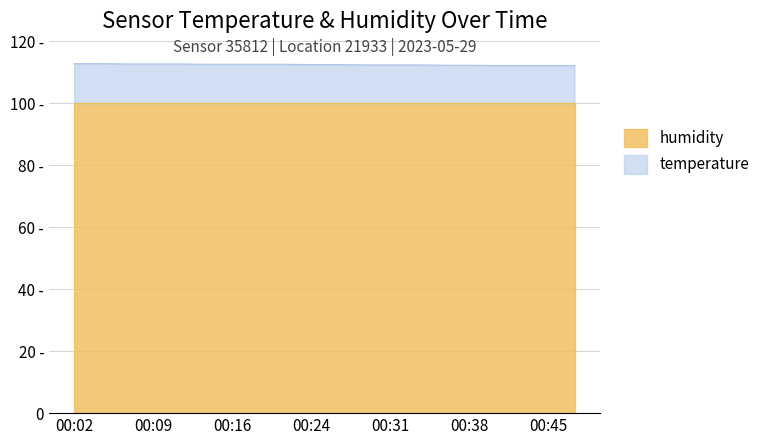

Reading left to right, extract all data points from this chart.

00:02=112.7	00:04=112.7	00:06=112.6	00:09=112.6	00:11=112.6	00:14=112.5	00:16=112.5	00:19=112.5	00:21=112.5	00:24=112.4	00:26=112.4	00:28=112.3	00:31=112.3	00:33=112.3	00:36=112.2	00:38=112.2	00:41=112.1	00:43=112.1	00:45=112.1	00:48=112.1